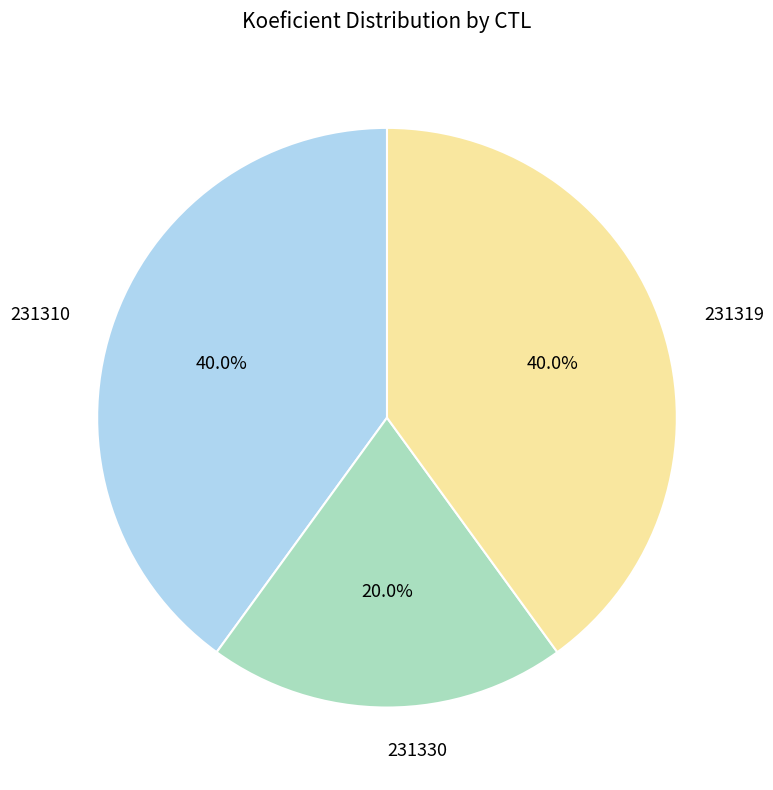

How much of the chart is everything except 231319?

60.0%